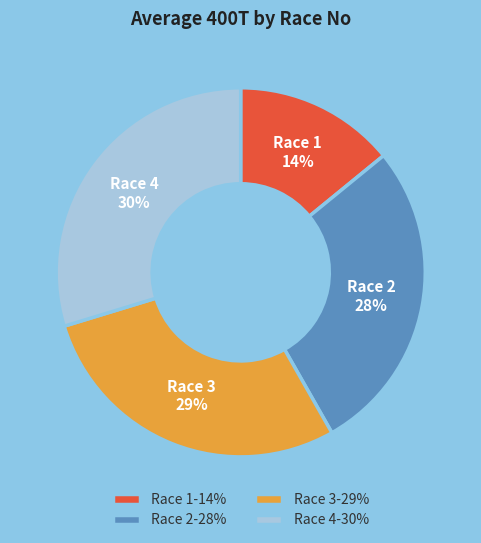

True or false: Race 1 accounts for 14% of the total.

True